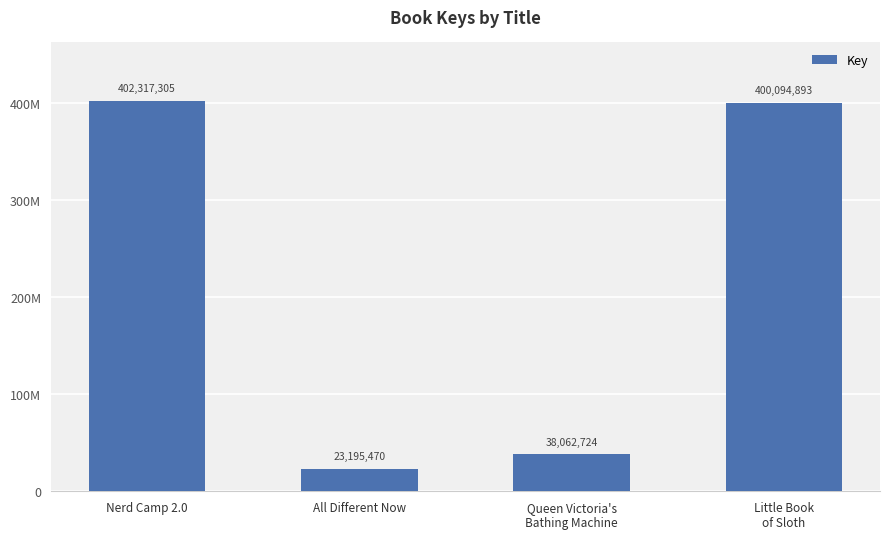

Reading right to left, list all the values displayed in this chart.

400094893	38062724	23195470	402317305